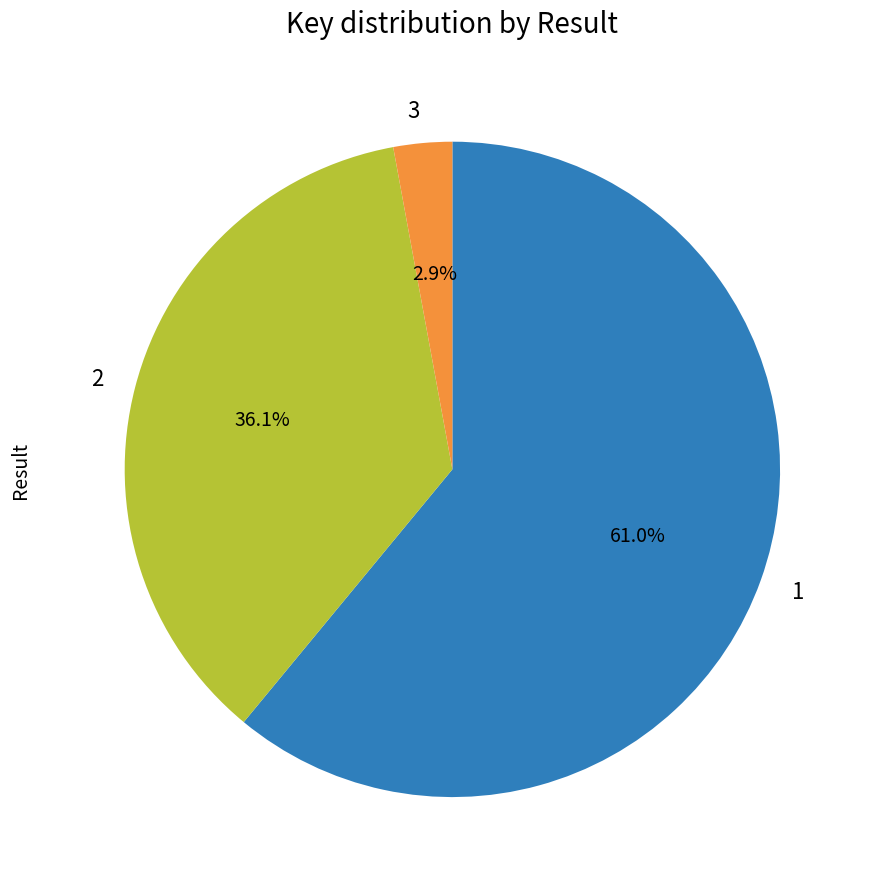

To the nearest percent, what is the difference between the 2 and 1 slice percentages?

25%